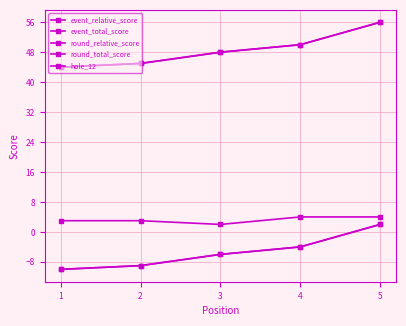

Is this an area chart (filled region under the line)?

No